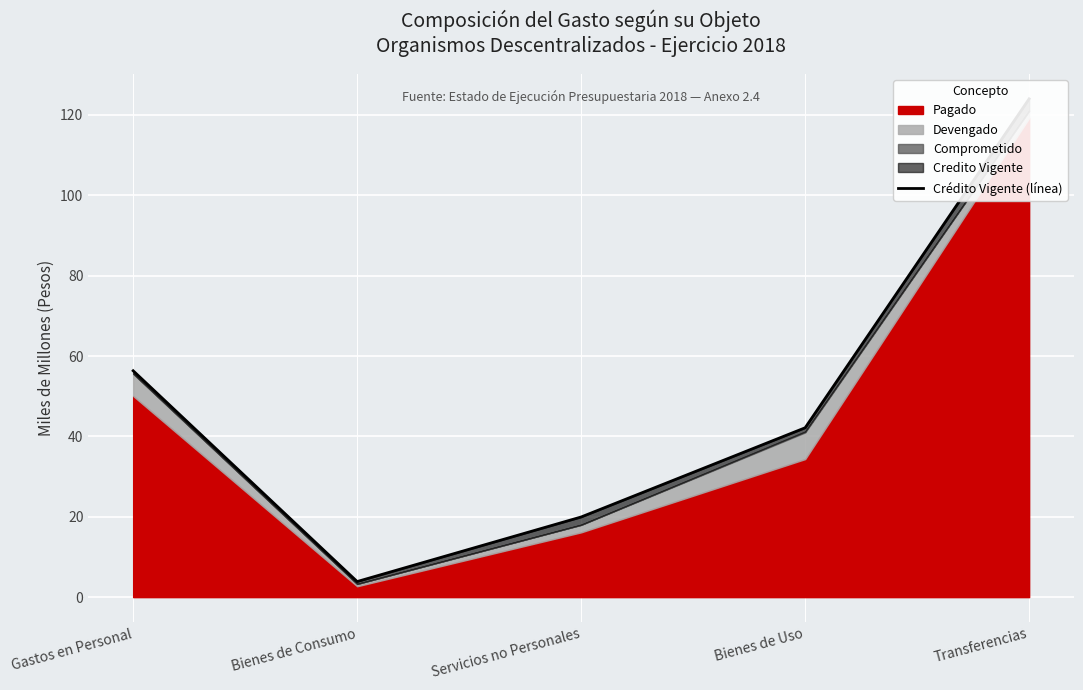

True or false: the data shows 124.0 at Transferencias.

True